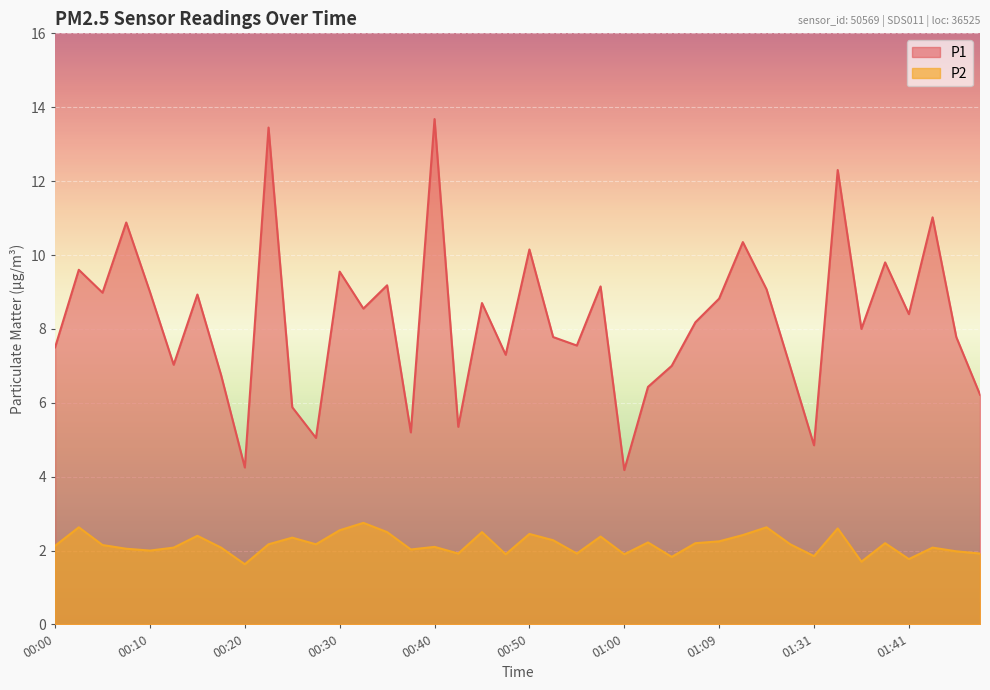

True or false: P2 and P1 cross at least once.

False